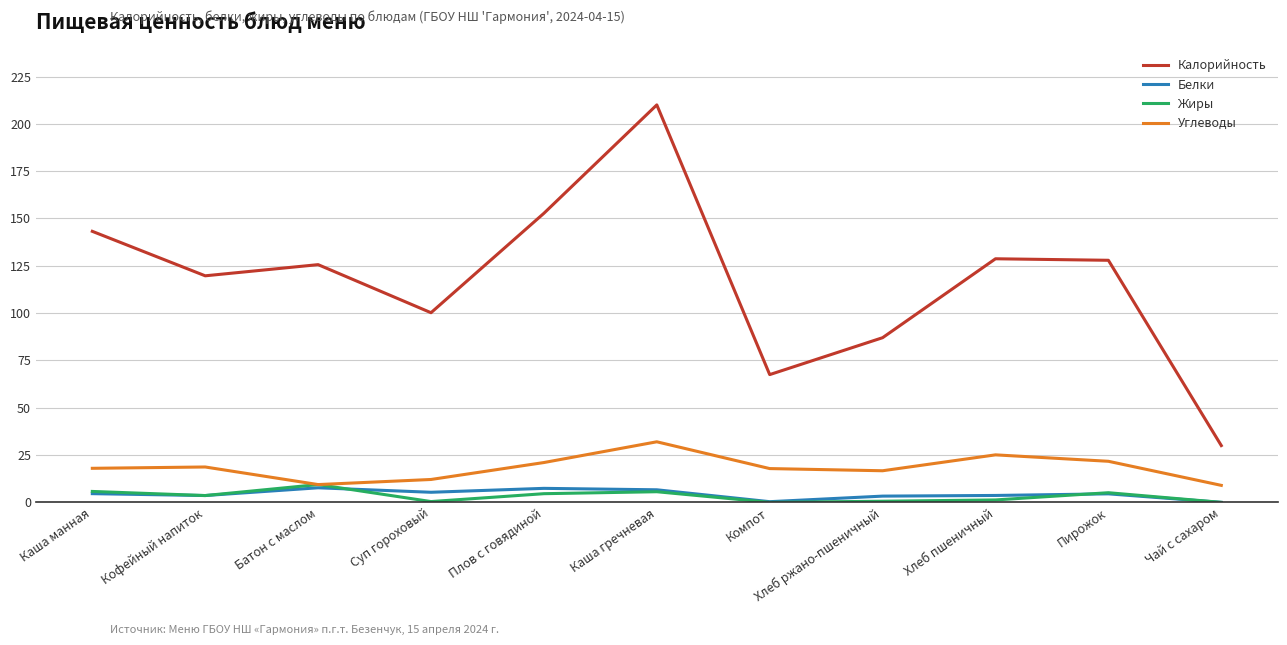

Which series has the largest total across all categories?

Калорийность